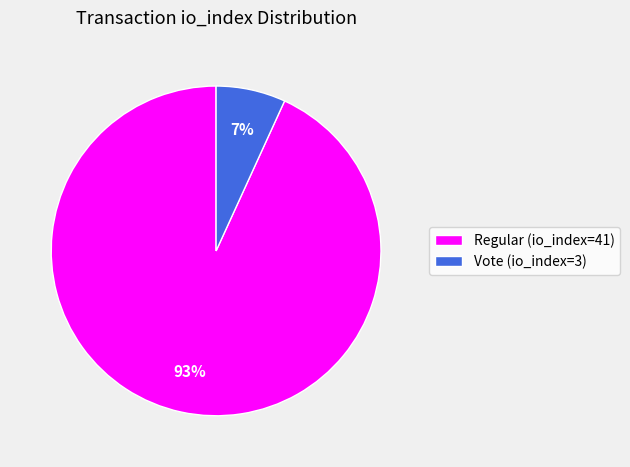

The Vote (io_index=3) slice represents 2% of the pie. True or false?

False